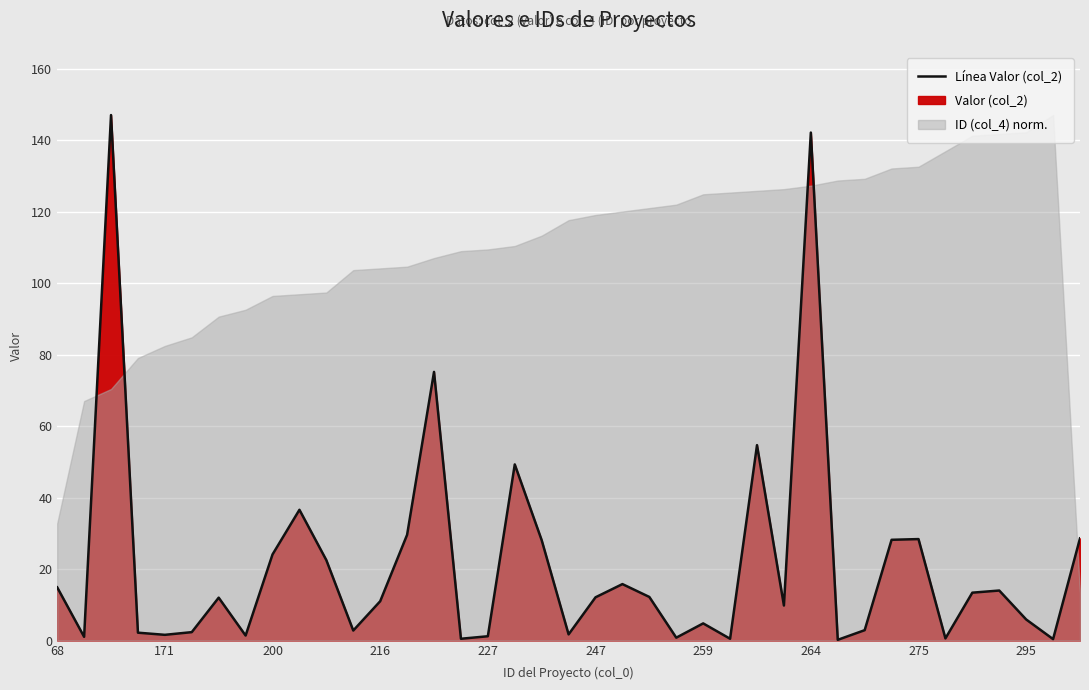

What value does the data have at 38?

28.6